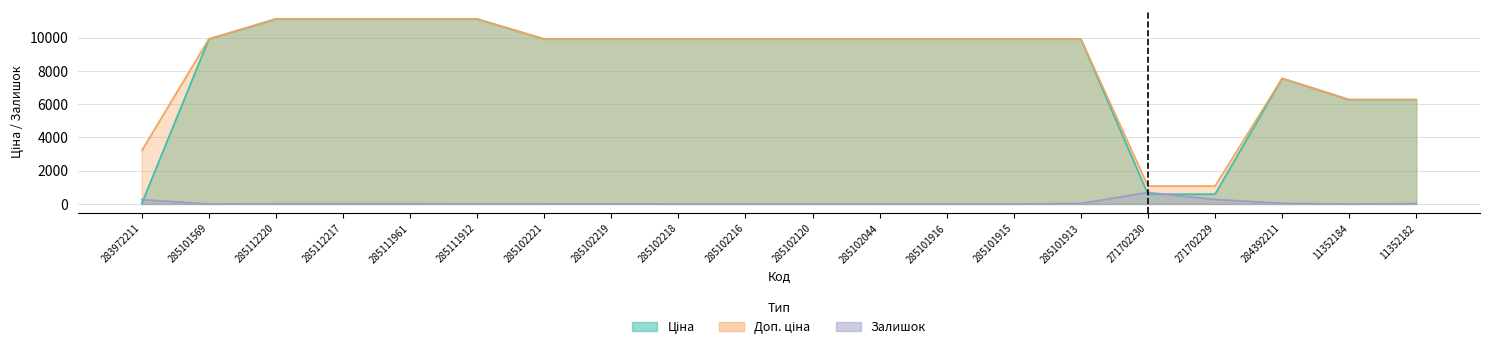

Reading left to right, what are all the values shown in this chart?

Ціна: 32.0	9908.5	11113.6	11113.6	11113.6	11113.6	9908.5	9908.5	9908.5	9908.5	9908.5	9908.5	9908.5	9908.5	9908.5	586.0	586.0	7545.9	6266.7	6266.7
Доп. ціна: 3205.0	9908.5	11113.6	11113.6	11113.6	11113.6	9908.5	9908.5	9908.5	9908.5	9908.5	9908.5	9908.5	9908.5	9908.5	1074.5	1074.5	7545.9	6266.7	6266.7
Залишок: 264.0	0.0	17.0	17.0	17.0	14.0	8.0	7.0	3.0	0.0	0.0	1.0	0.0	0.0	33.0	690.0	272.0	39.0	0.0	23.0